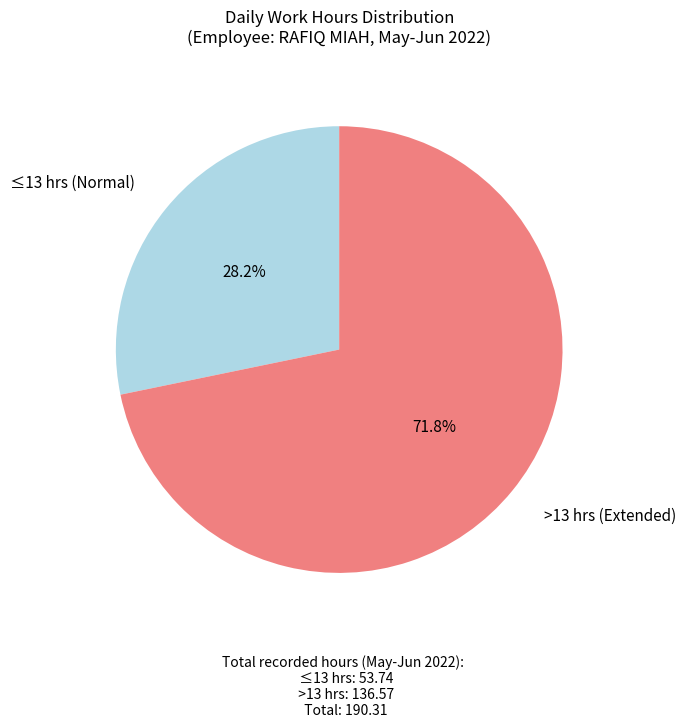

What is the largest slice in the pie chart?

>13 hrs (Extended)